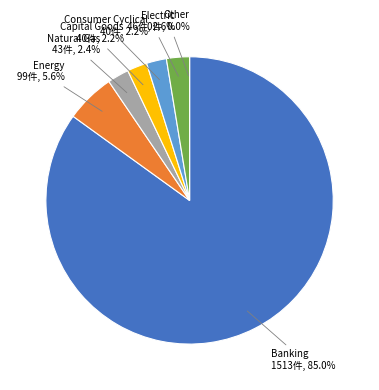

Is there a majority slice in this chart?

Yes